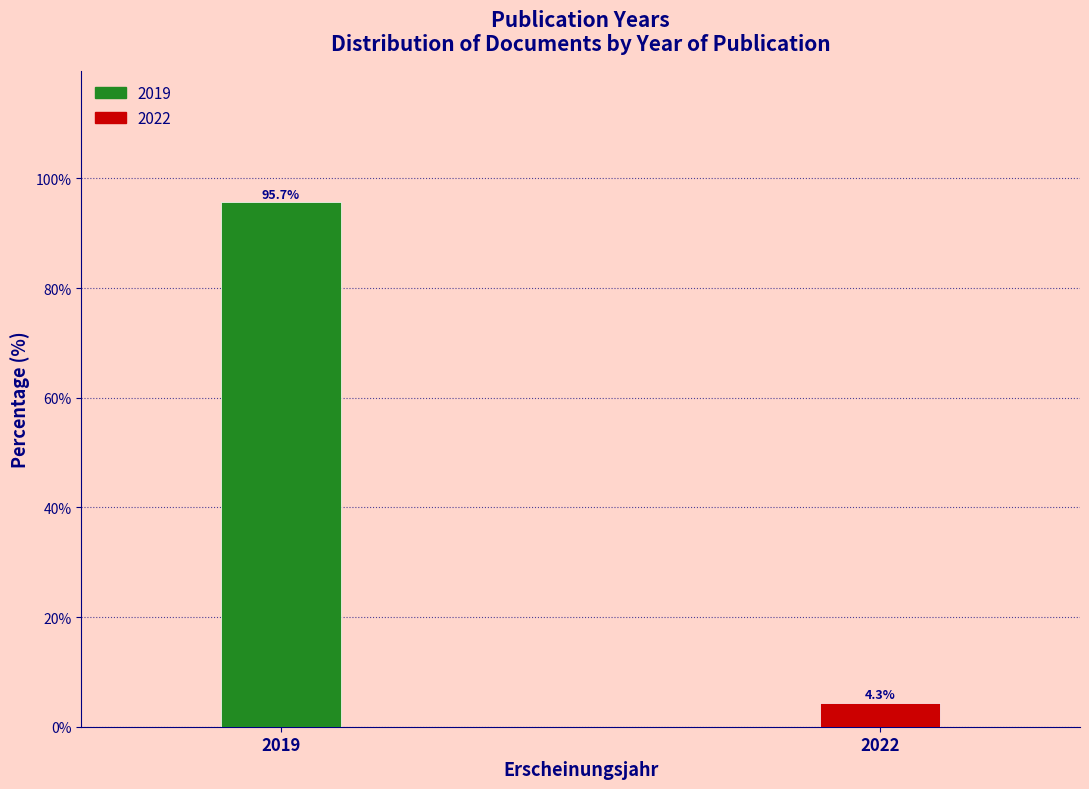

Reading right to left, what are all the values shown in this chart?

2022=4.3	2019=95.7